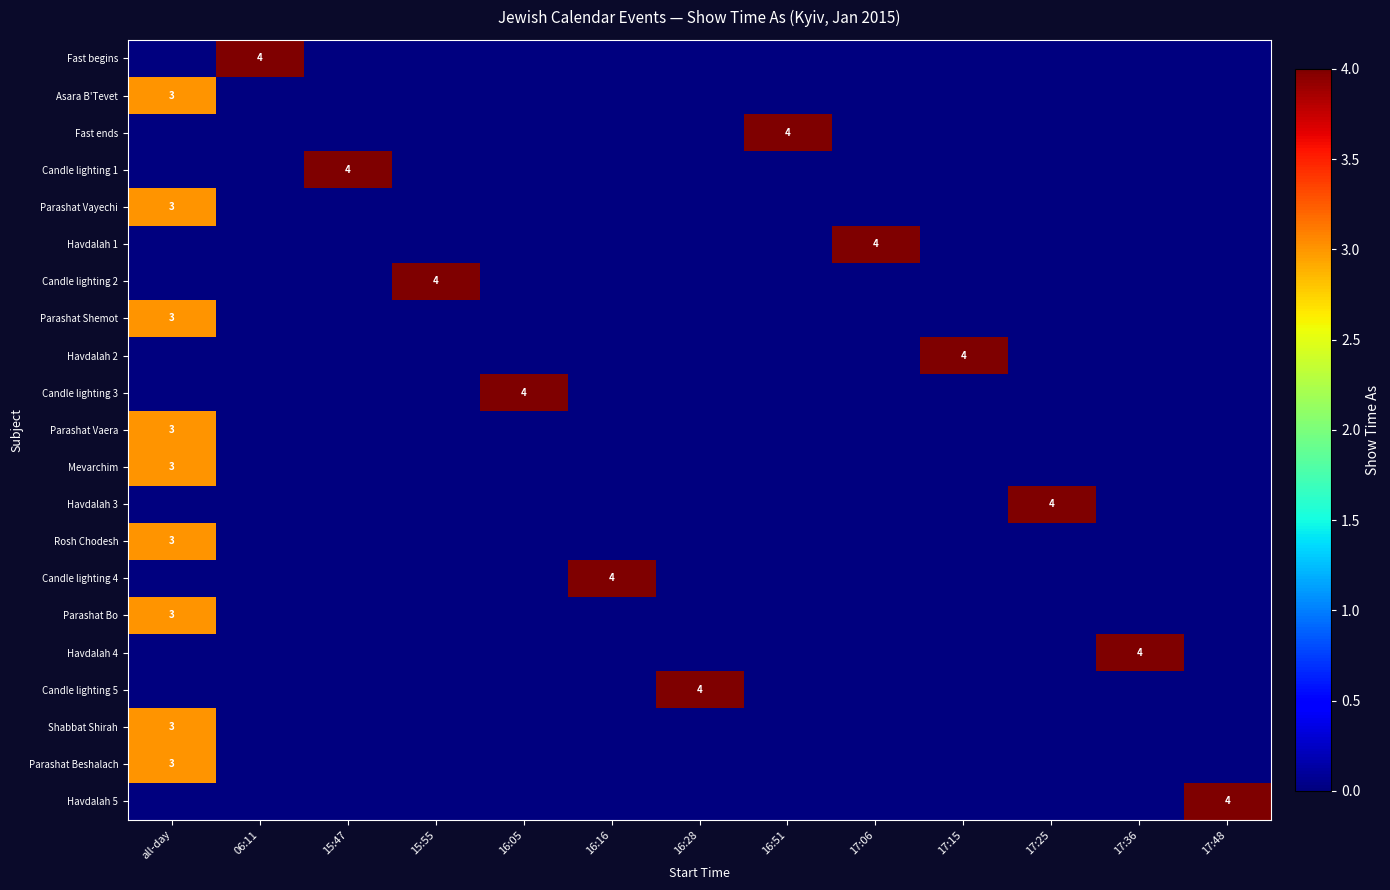

Is it true that Parashat Beshalach equals 0 at 17:15?

True